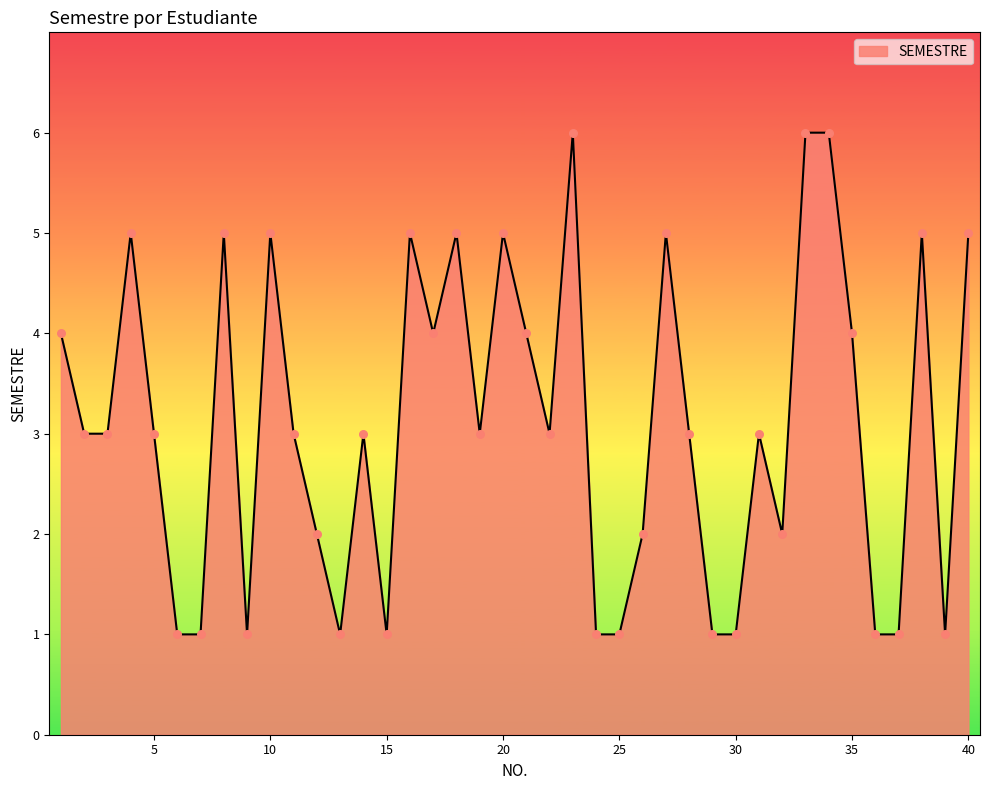

What is the difference between the maximum and minimum values?

5